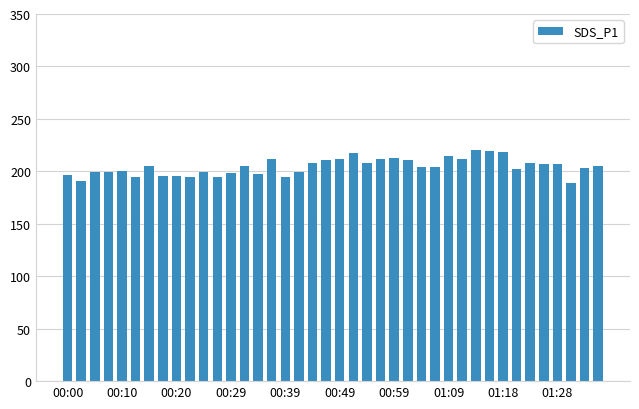

What is the value of the 39th bar from the left?

203.2